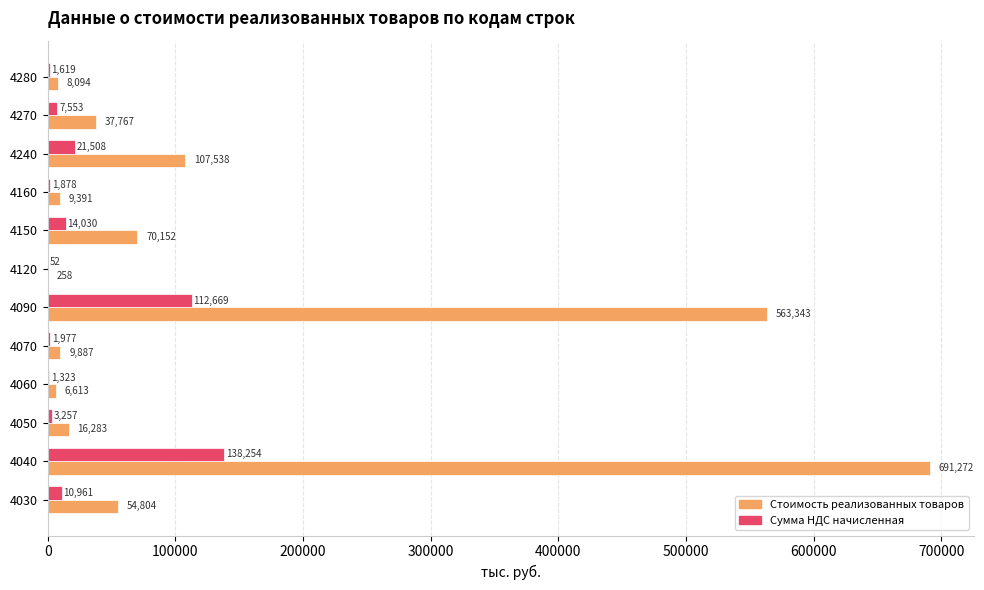

What are all the series names shown in the legend?

Стоимость реализованных товаров, Сумма НДС начисленная